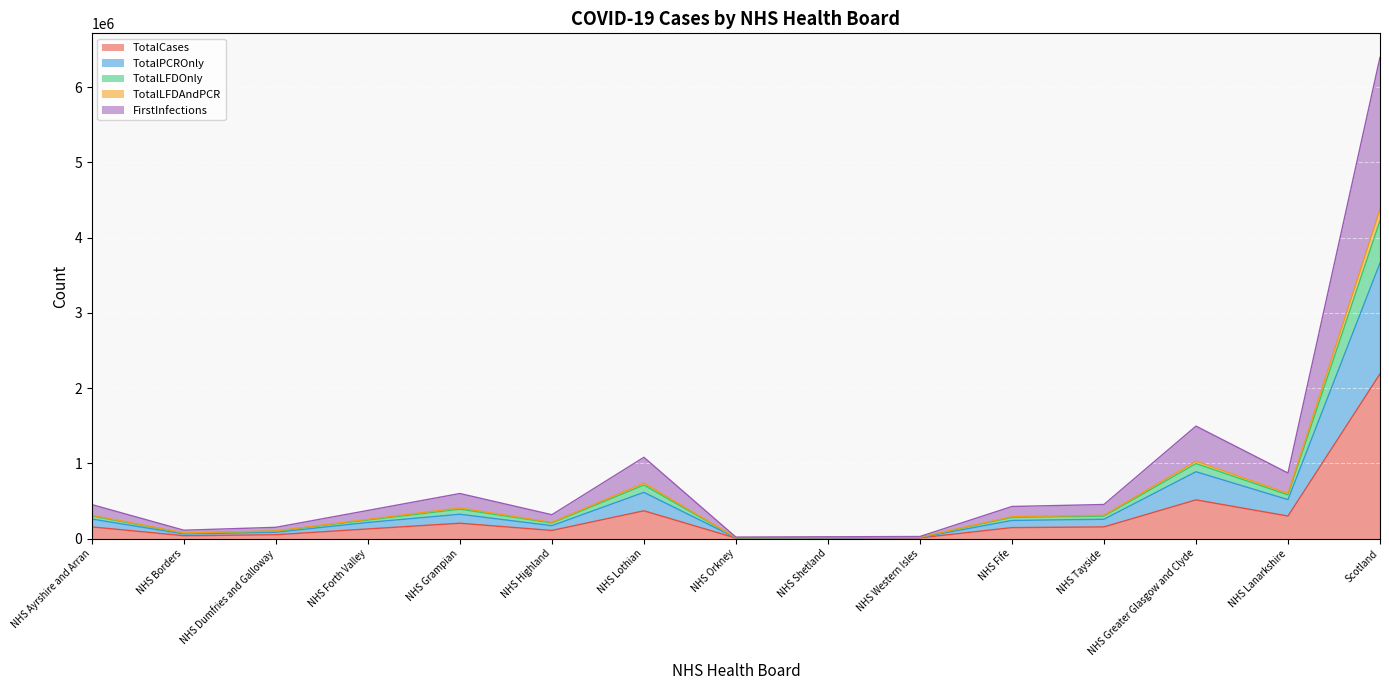

Which category has the lowest value across all series?

NHS Orkney